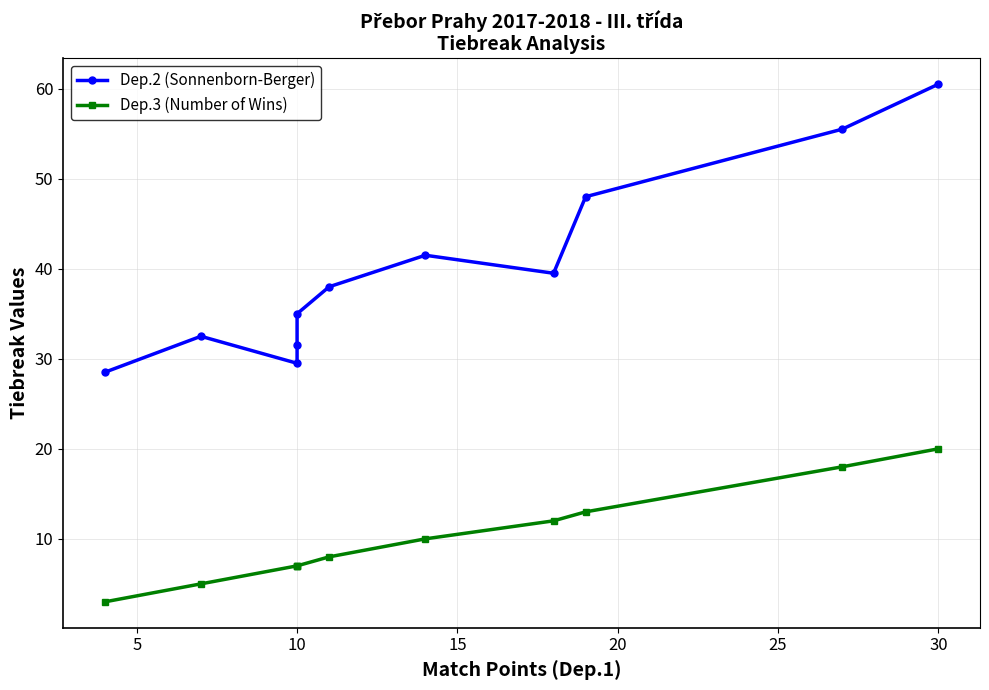

True or false: Dep.3 (Number of Wins) has more than 2 points higher than both neighbors.

False